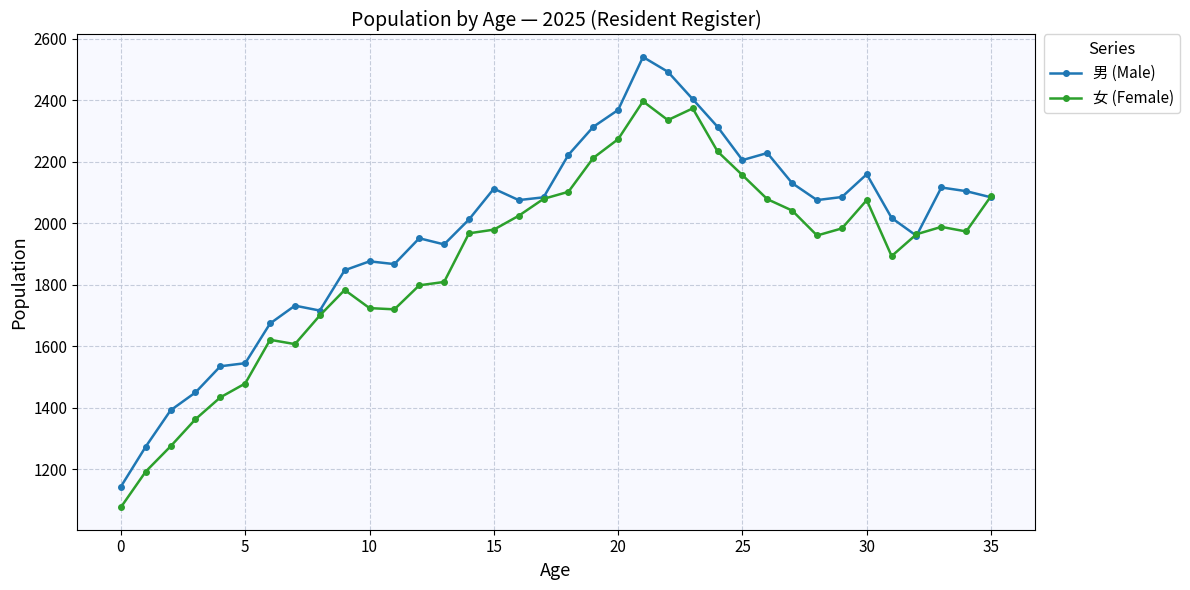

What is the sum of all 男 (Male) values?

71030